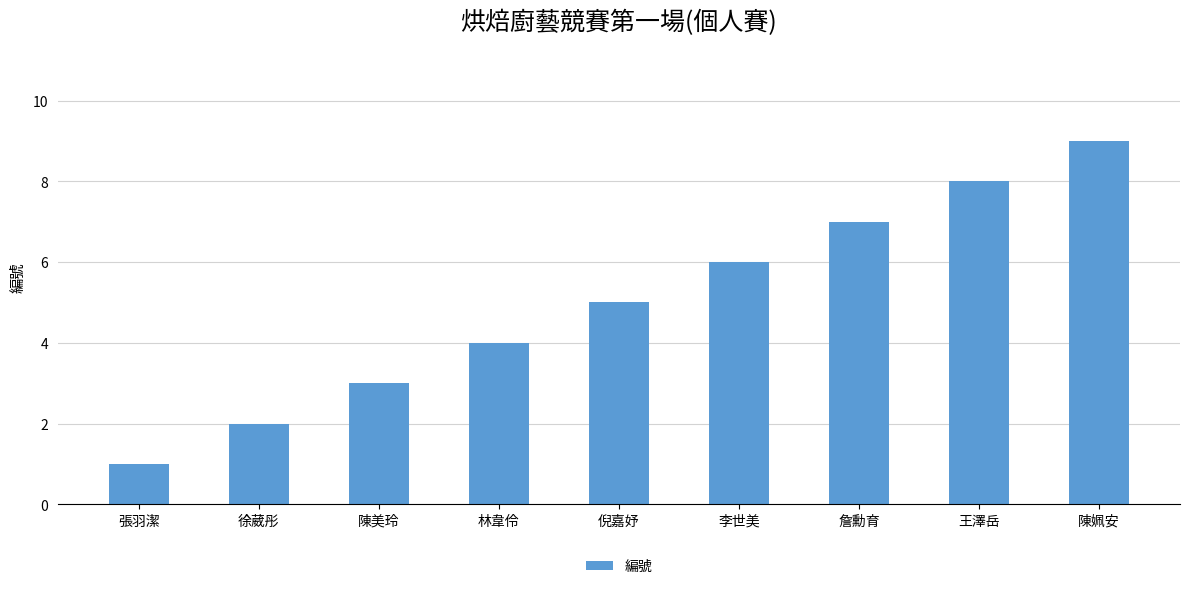

Reading right to left, list all the values displayed in this chart.

9	8	7	6	5	4	3	2	1